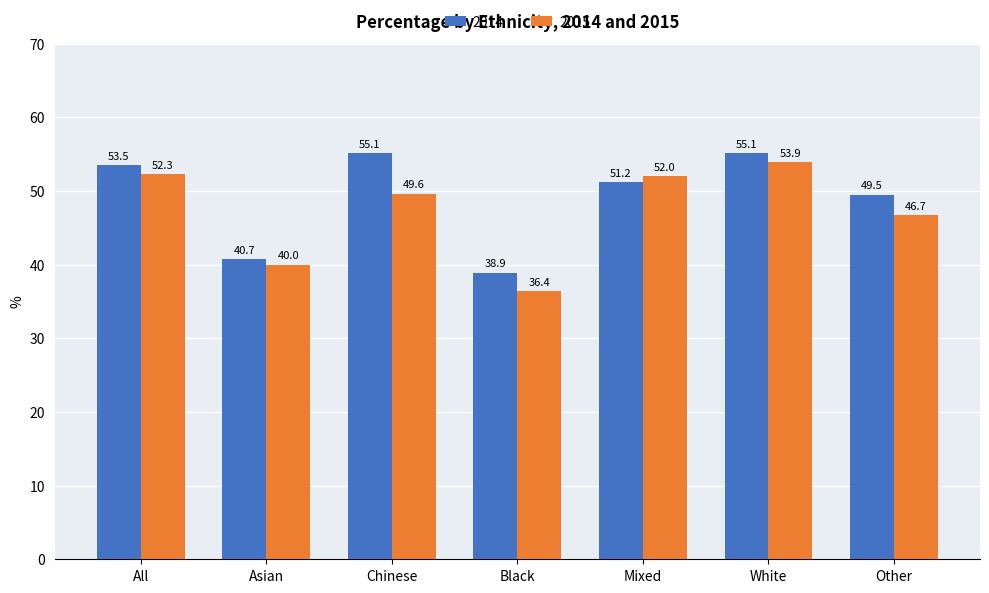

How many data points in 2014 are less than 51?

3